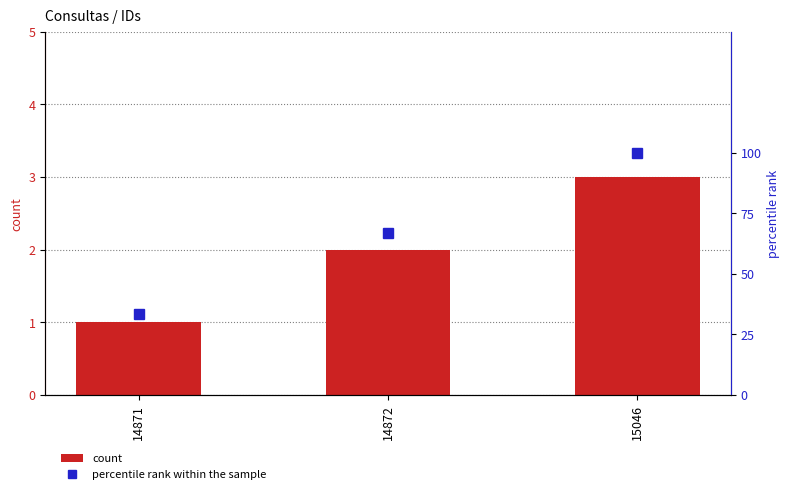

Reading left to right, what are all the values shown in this chart?

count: 1.0	2.0	3.0
percentile rank within the sample: 33.3	66.7	100.0